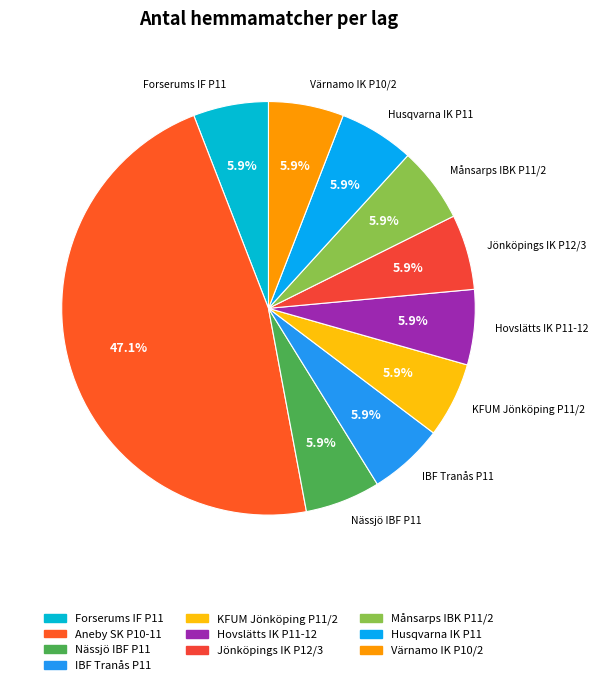

Does any single category account for the majority?

No